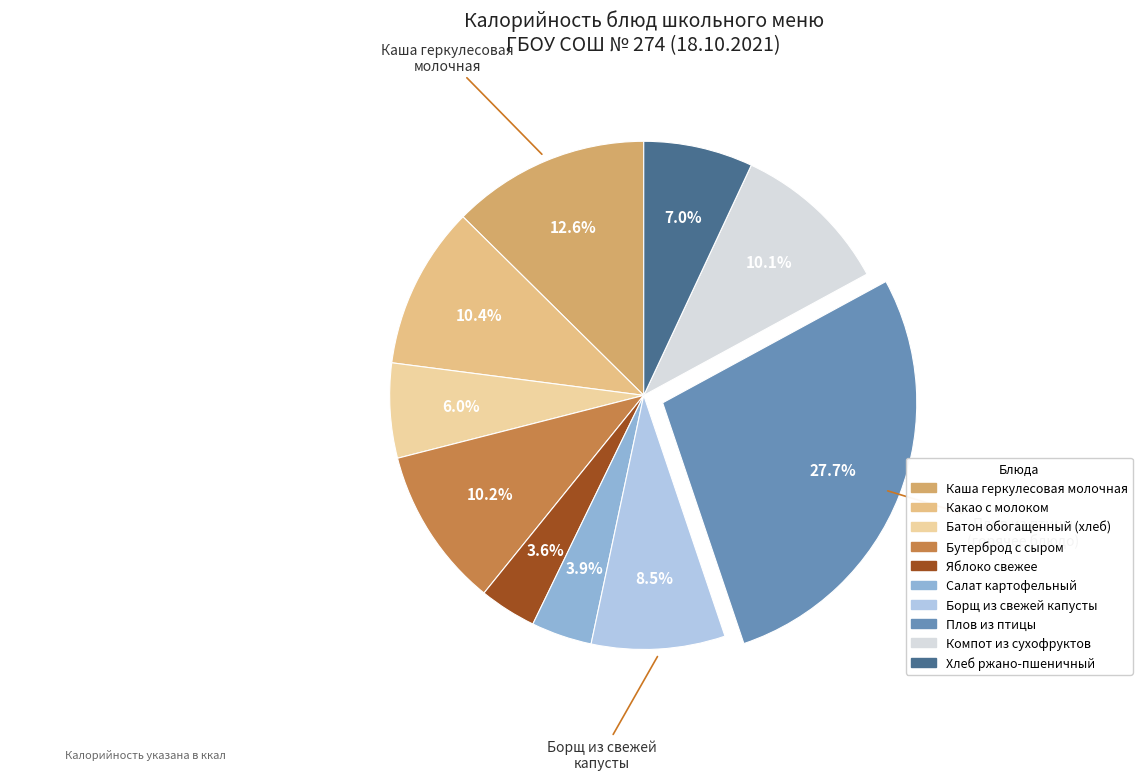

Count the number of slices in the pie.

10